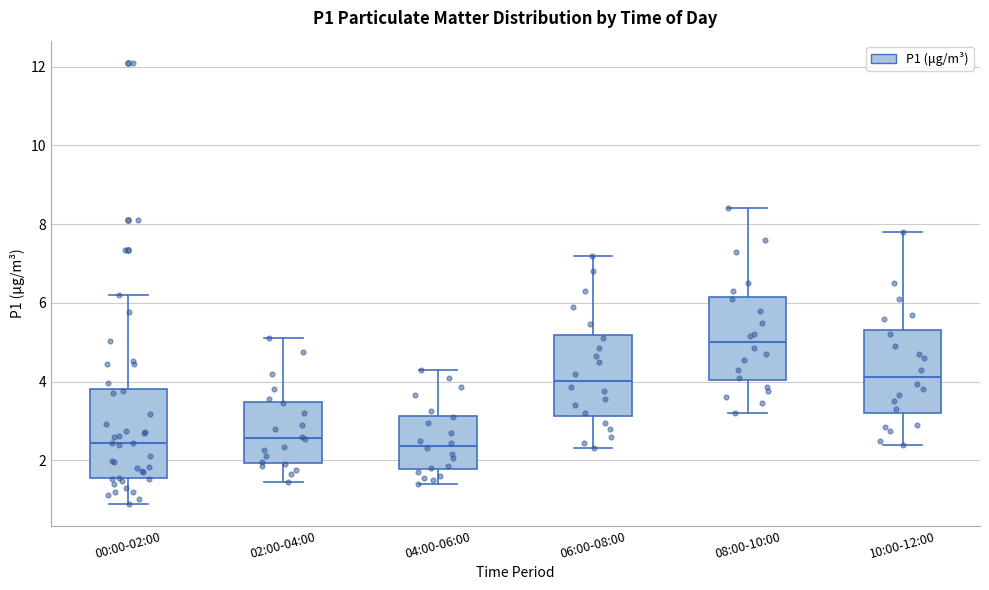

Which box's median line is the highest?

08:00-10:00